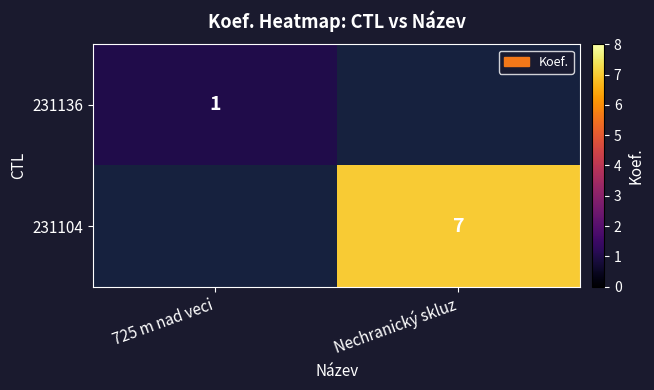

Is it true that 231136 equals 1 at 725 m nad veci?

True